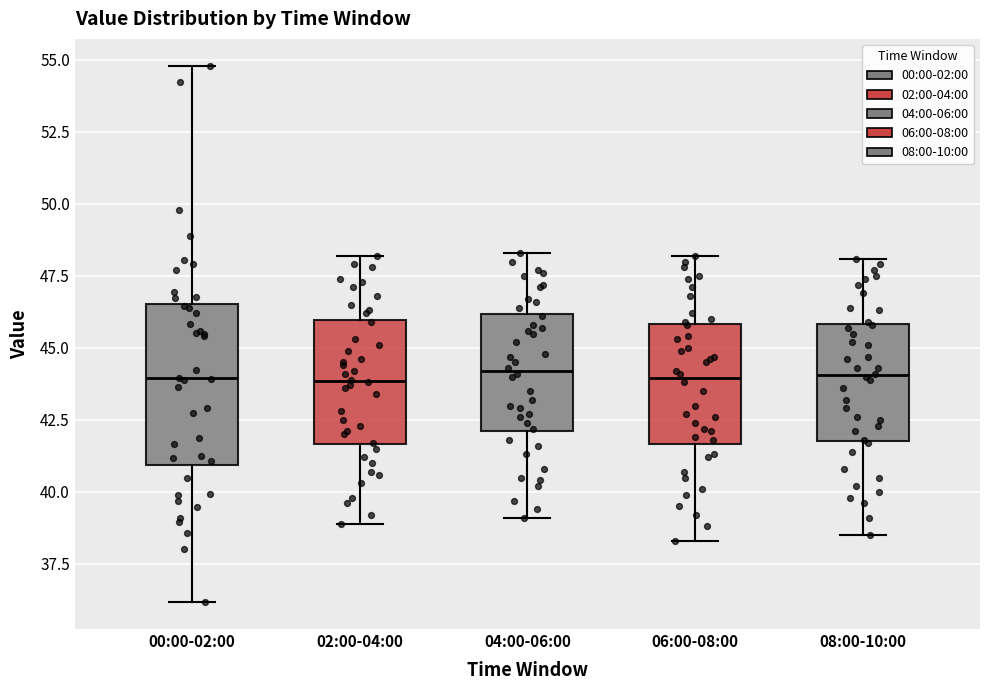

Where is the lower edge of the box for 06:00-08:00 on the y-axis? The values are not printed on the chart, so give them approximately, as read against the axis.

41.5